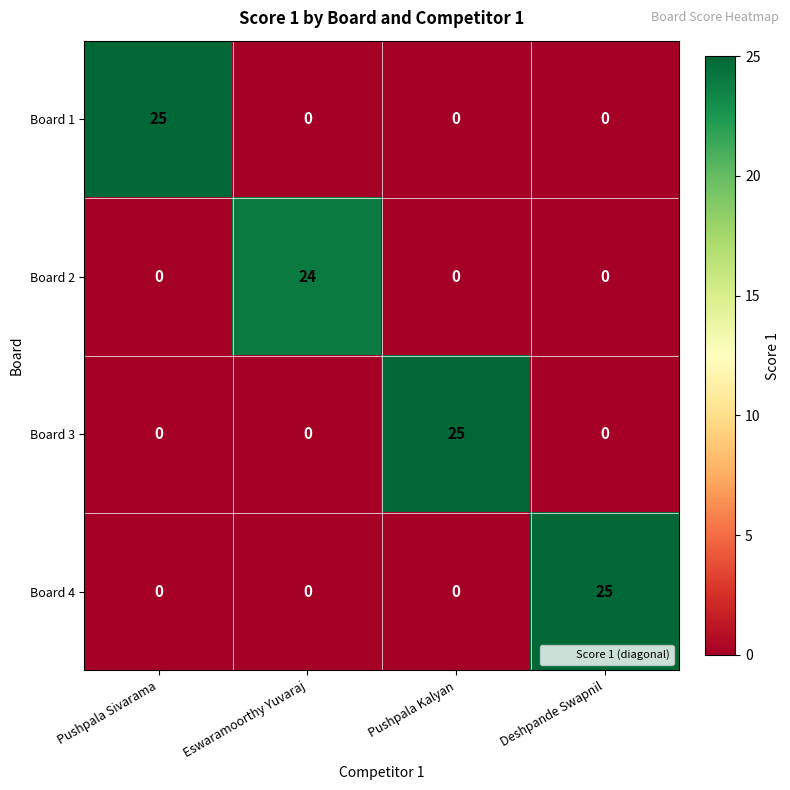

The Board 3 series shows 0 at Eswaramoorthy Yuvaraj. True or false?

True